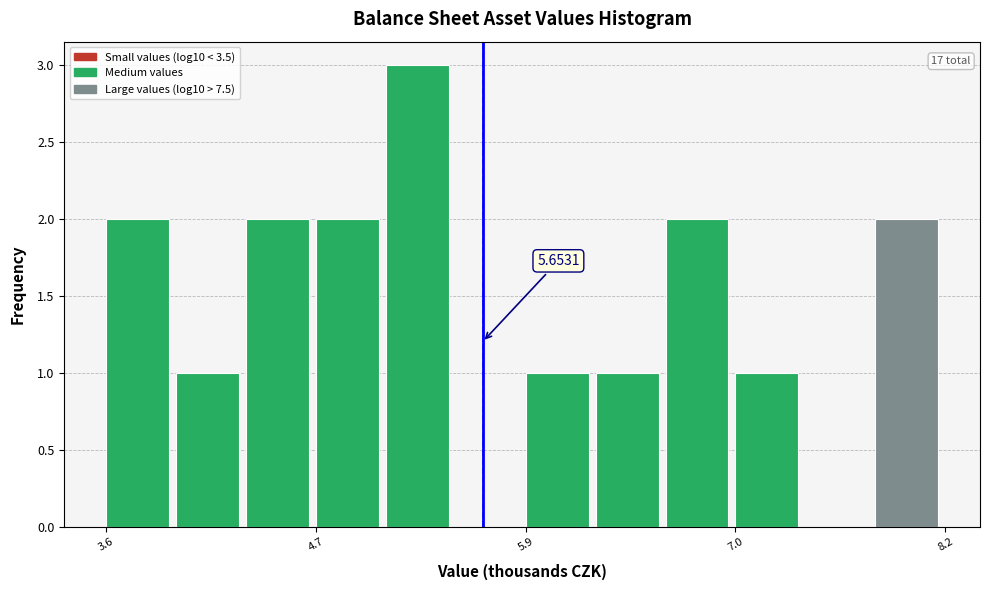

Around what value on the x-axis is the tallest bar? Give the approximate position of its centre, as read against the axis.

5.2